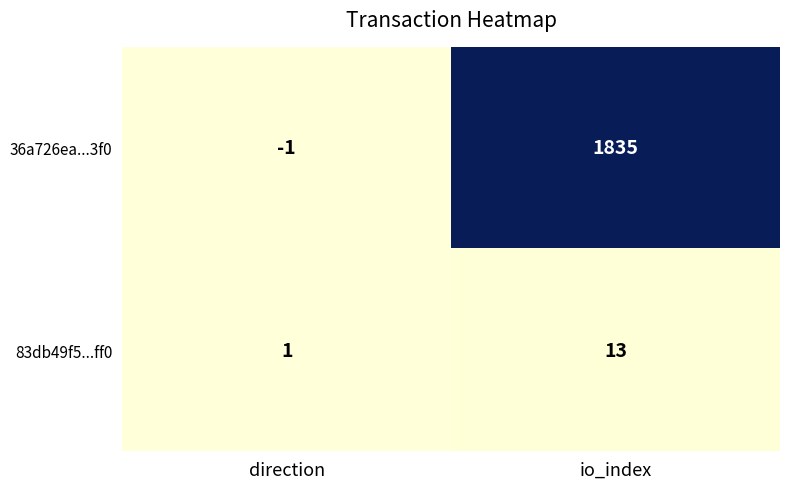

Reading right to left, transcribe all the data shown in this chart.

36a726ea...3f0: 1835	-1
83db49f5...ff0: 13	1